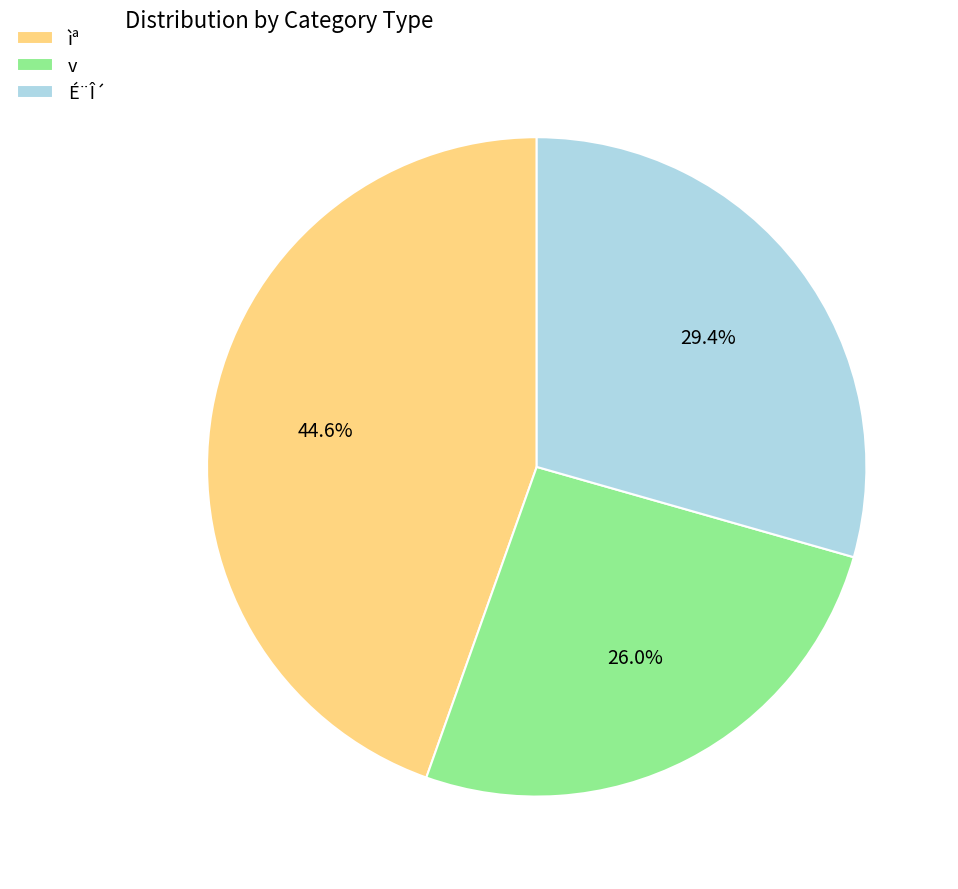

Rank the categories by value from highest to lowest.

ìª, É¨Î´, v